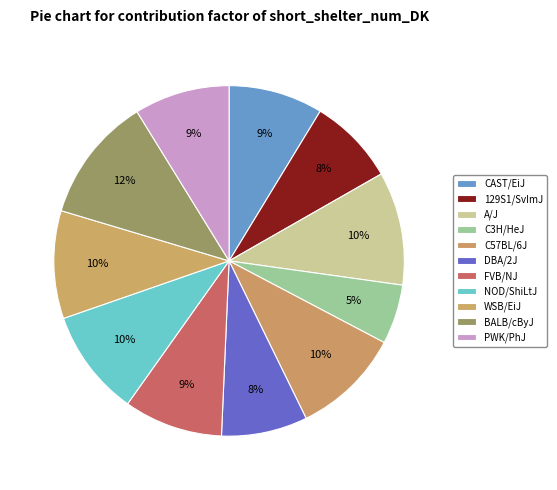

Count the number of slices in the pie.

11